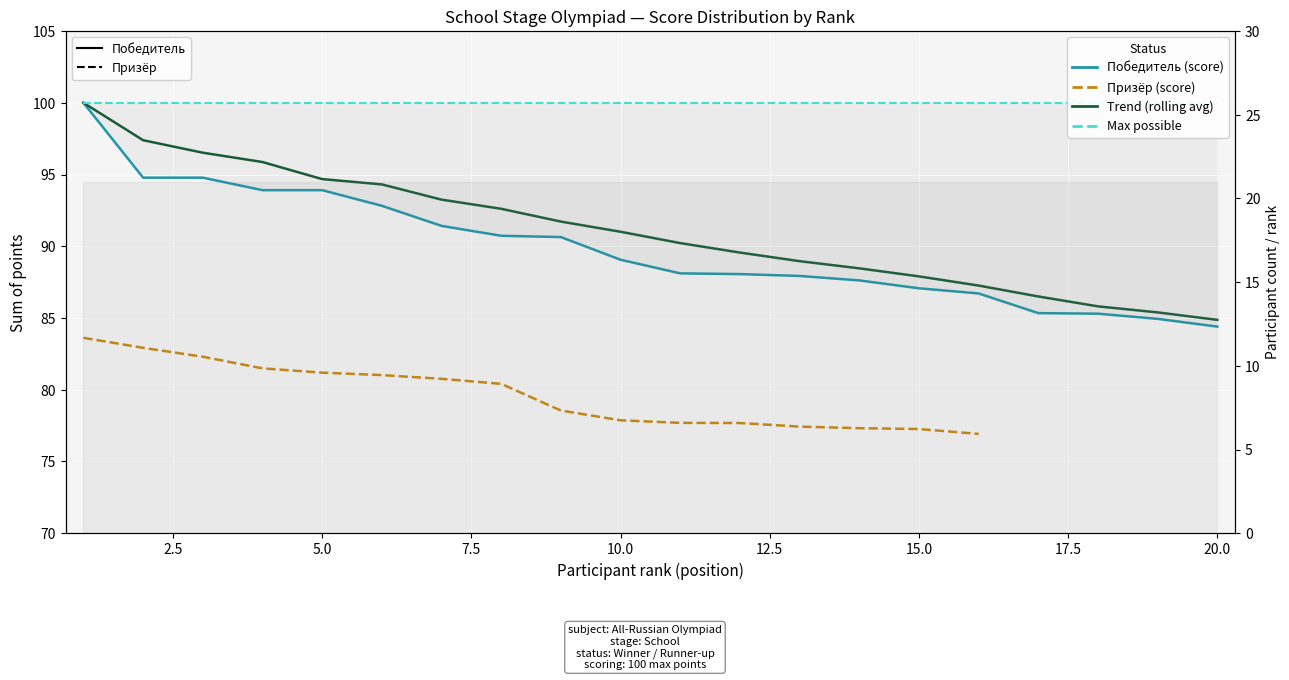

True or false: Trend (rolling avg) and Призёр (score) intersect in this chart.

False